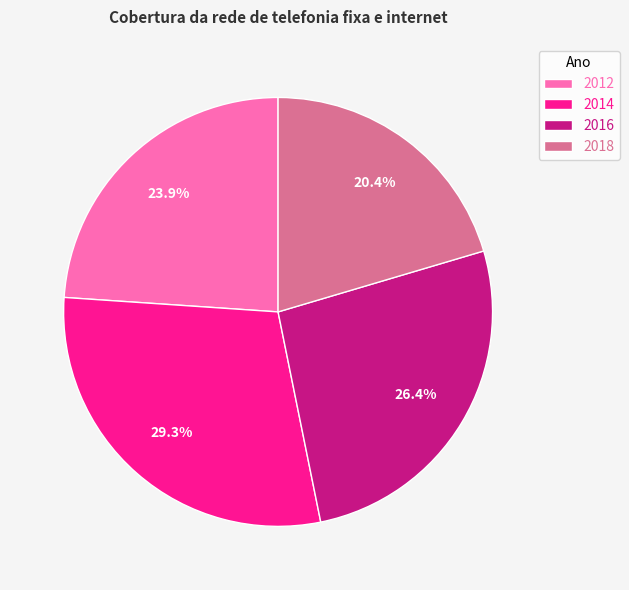

Which has a higher value, 2018 or 2012?

2012